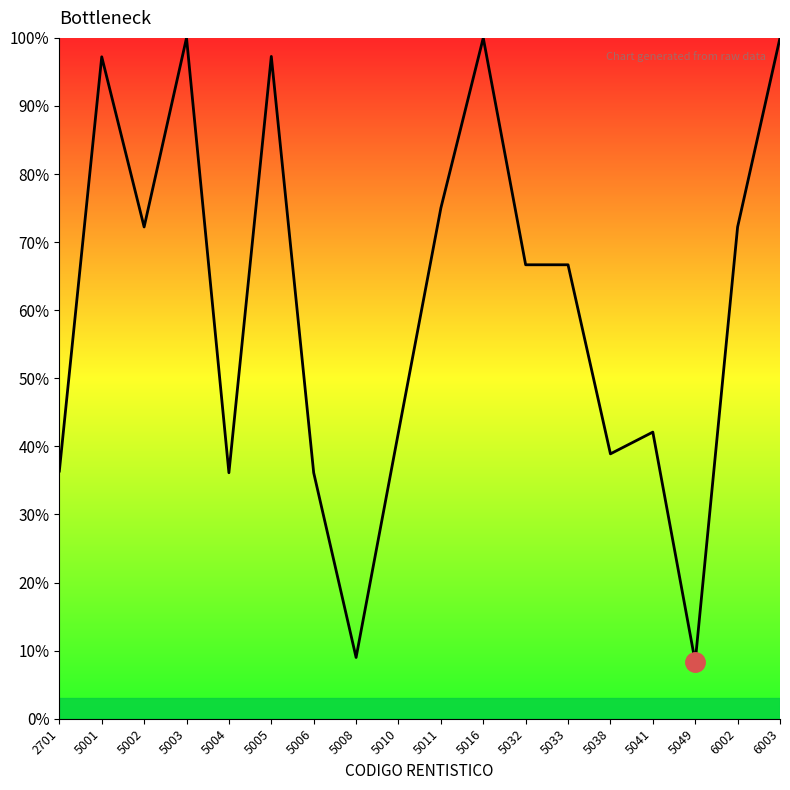

The chart shows a value of 72.2 at 5002. True or false?

True